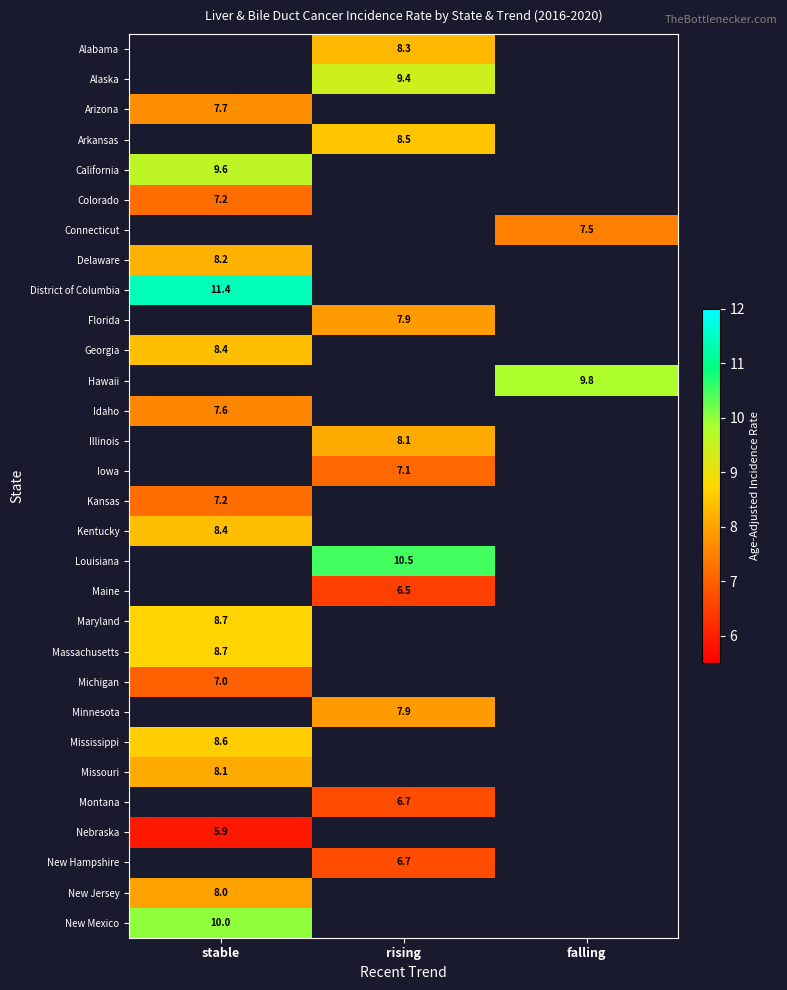

How many series are shown in this chart?

30